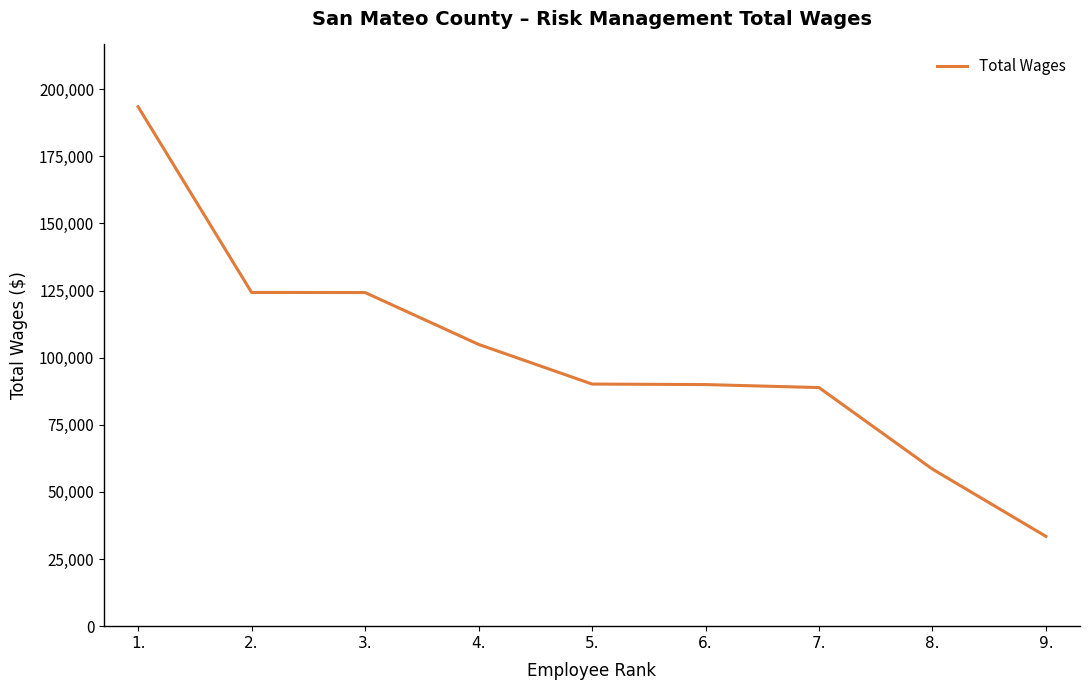

True or false: the data shows 104959 at 4..

True